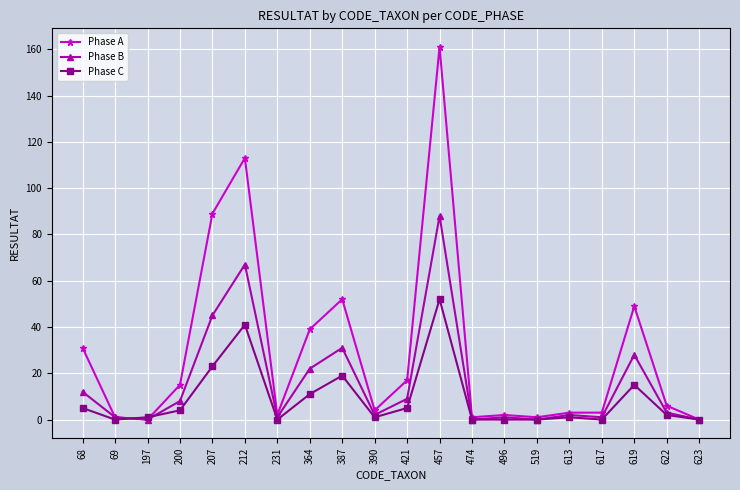

Which series has the widest spread of values?

Phase A